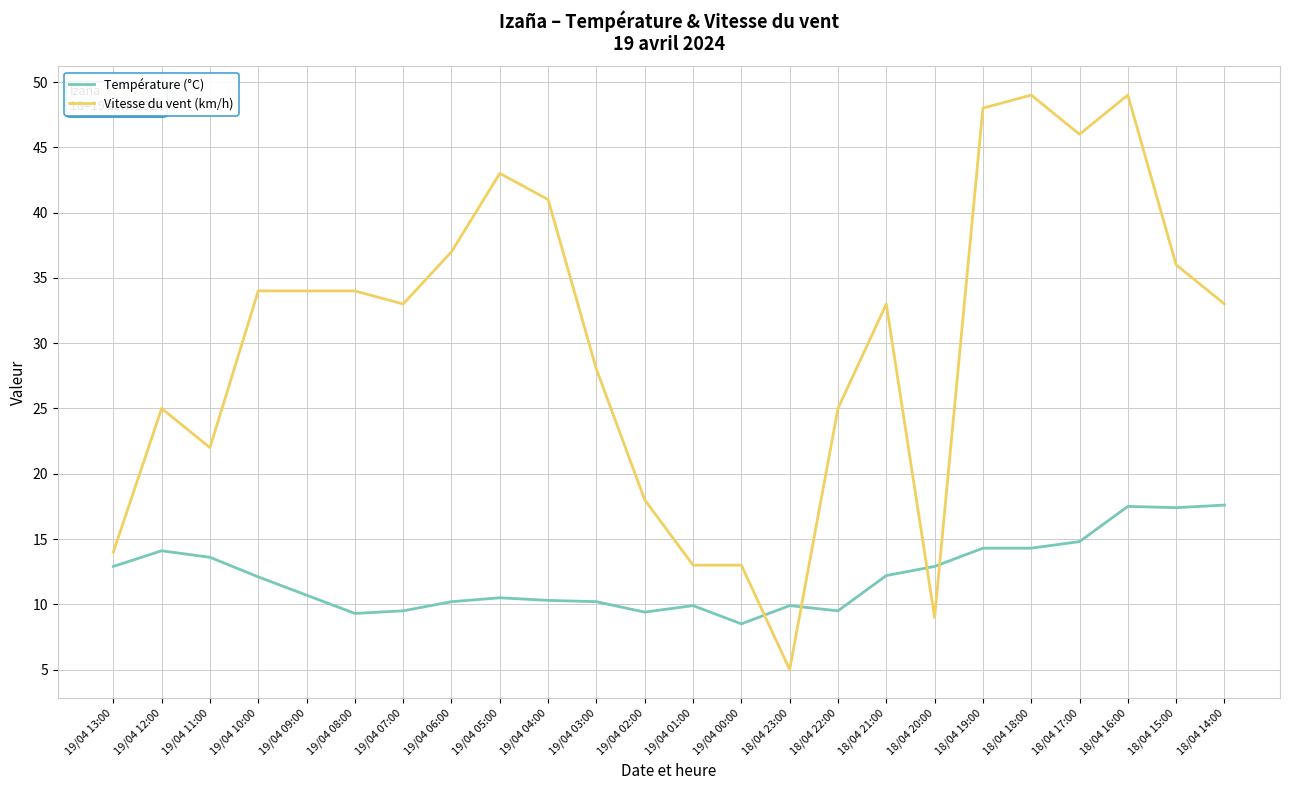

At which category is the sum across all series the highest?

18/04 16:00